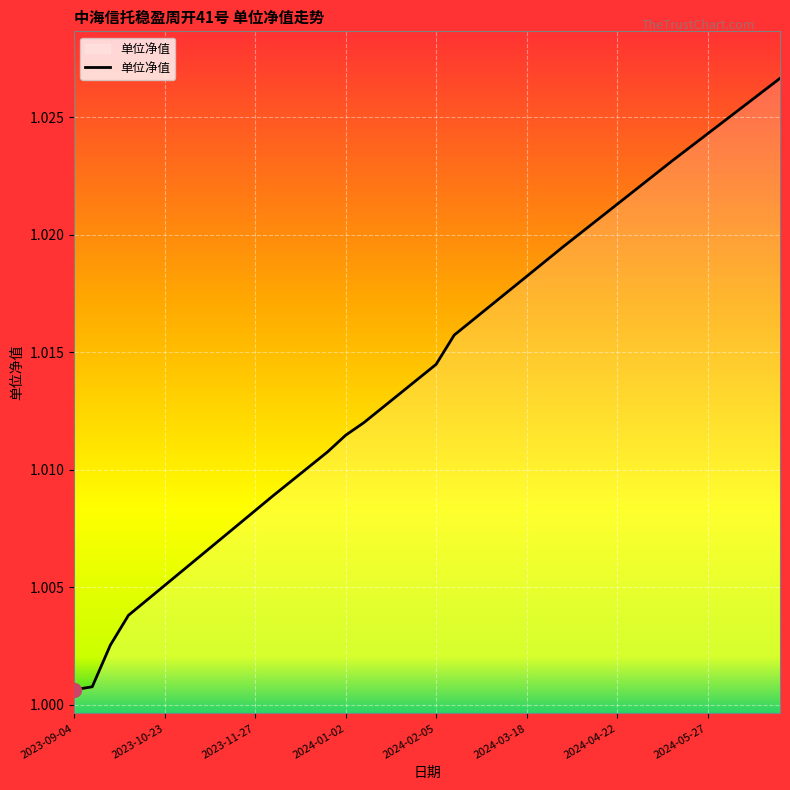

How many lines are shown in the chart?

1